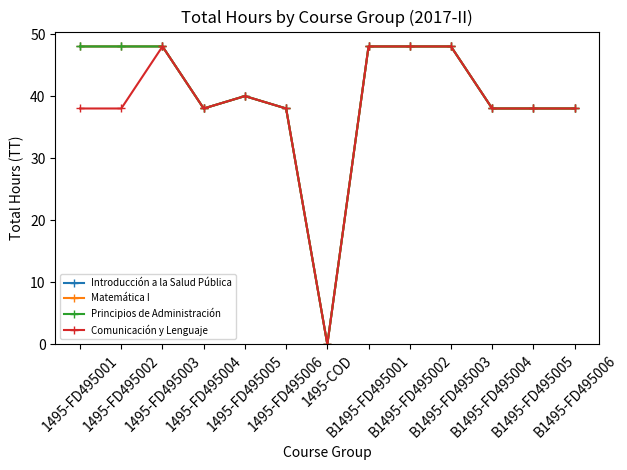

True or false: Principios de Administración and Matemática I intersect in this chart.

False